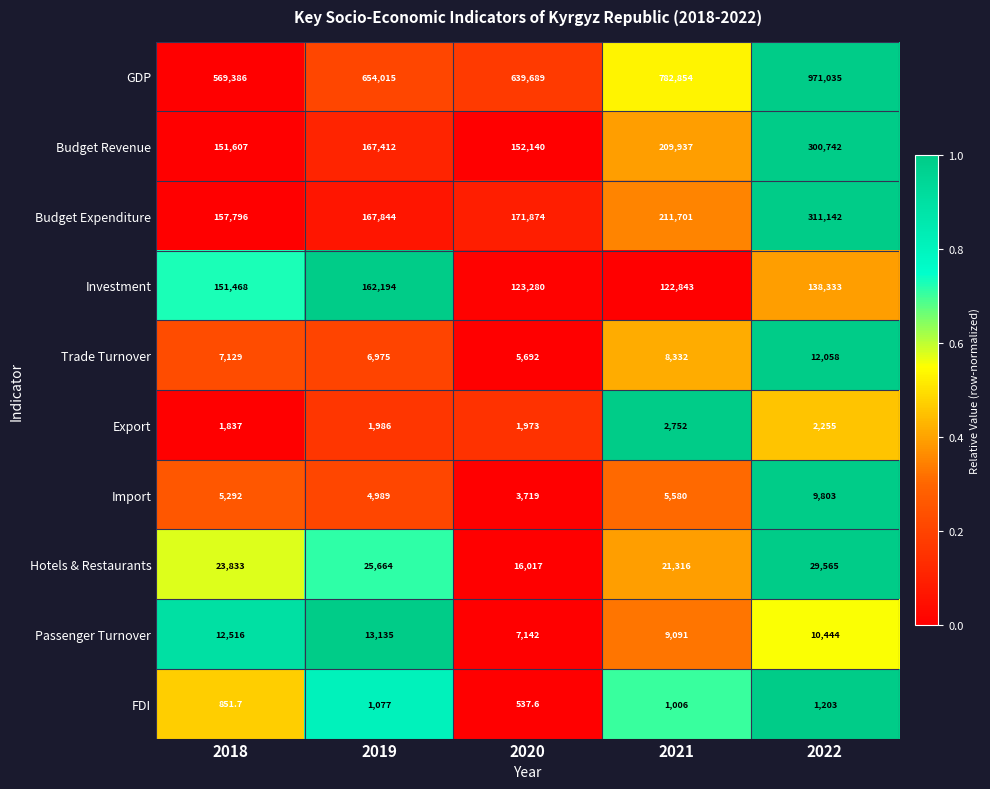

Which label corresponds to the largest value in the chart?

2022